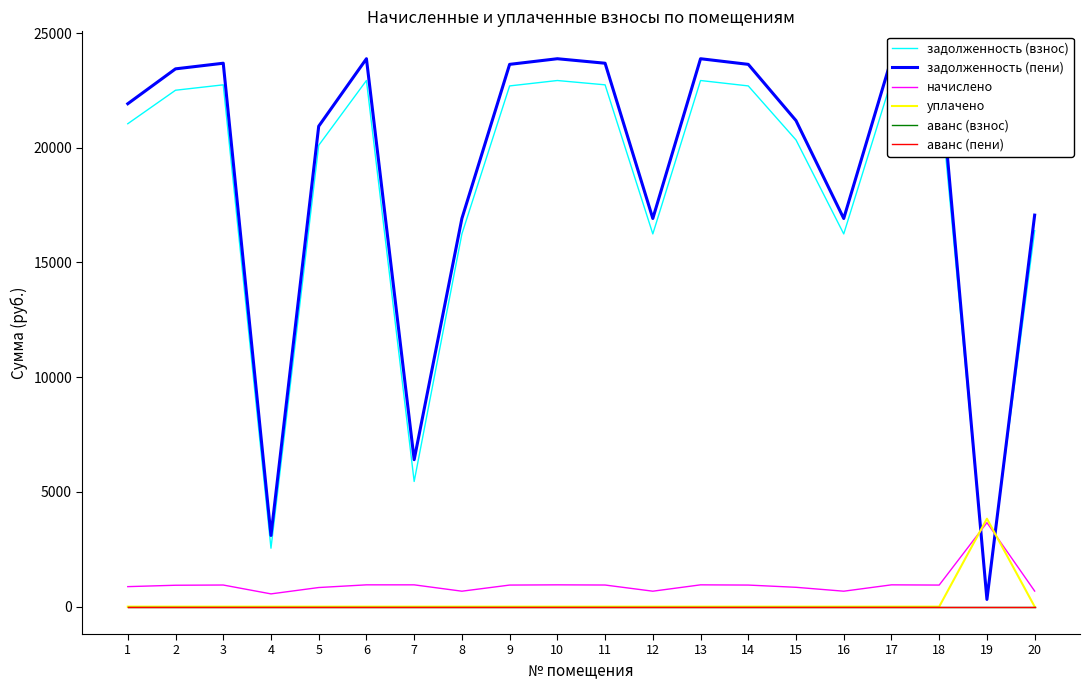

Reading left to right, extract all data points from this chart.

задолженность (взнос): 21048.4	22508.2	22743.5	2546.2	20106.6	22931.9	5455.4	16245.5	22696.3	22931.9	22743.5	16245.5	22931.9	22696.3	20341.9	16245.5	22931.9	22696.3	486.7	16386.7
задолженность (пени): 21920.0	23440.3	23685.3	3101.9	20939.2	23881.5	6405.0	16918.2	23636.2	23881.5	23685.3	16918.2	23881.5	23636.2	21184.3	16918.2	23881.5	23636.2	313.9	17065.3
начислено: 871.6	932.1	941.9	555.8	832.6	949.6	949.6	672.8	939.9	949.6	941.9	672.8	949.6	939.9	842.4	672.8	949.6	939.9	3660.3	678.6
уплачено: 0.0	0.0	0.0	0.0	0.0	0.0	0.0	0.0	0.0	0.0	0.0	0.0	0.0	0.0	0.0	0.0	0.0	0.0	3833.1	0.0
аванс (взнос): 0.0	0.0	0.0	0.0	0.0	0.0	0.0	0.0	0.0	0.0	0.0	0.0	0.0	0.0	0.0	0.0	0.0	0.0	0.0	0.0
аванс (пени): 0.0	0.0	0.0	0.0	0.0	0.0	0.0	0.0	0.0	0.0	0.0	0.0	0.0	0.0	0.0	0.0	0.0	0.0	0.0	0.0